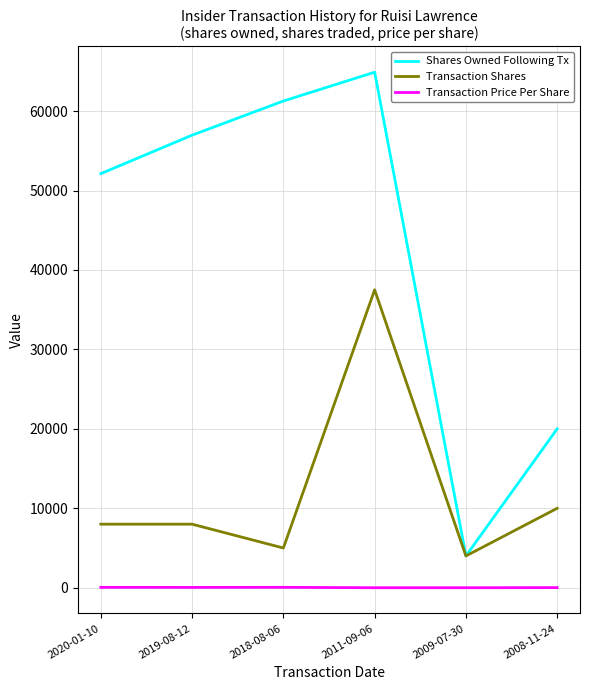

Rank the categories by Shares Owned Following Tx value from highest to lowest.

2011-09-06, 2018-08-06, 2019-08-12, 2020-01-10, 2008-11-24, 2009-07-30